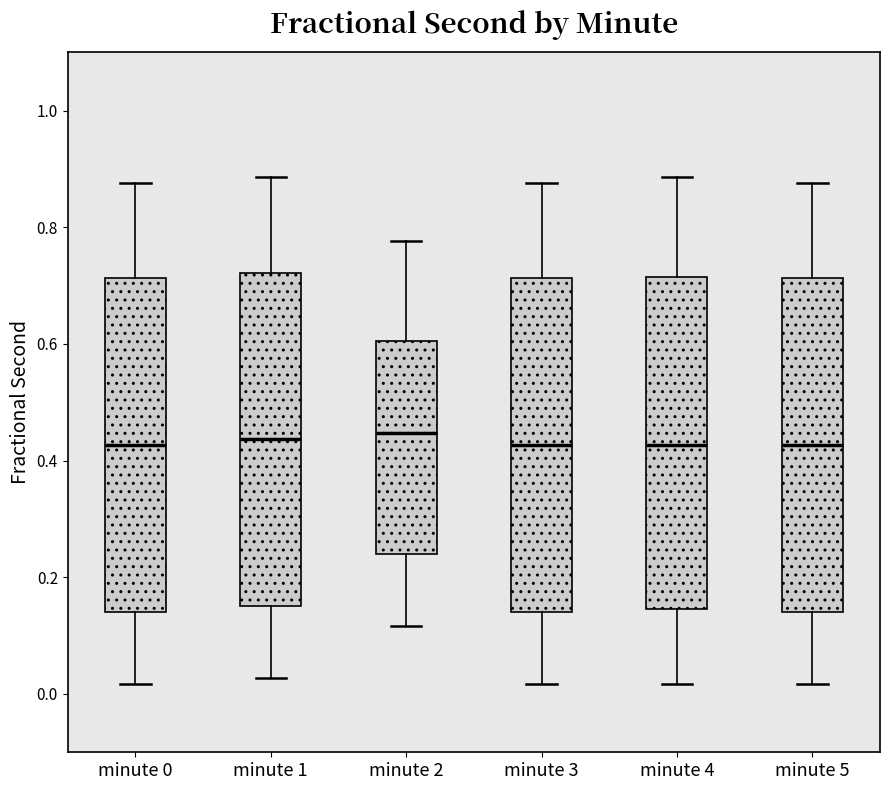

Reading left to right, read every box against the y-axis: the position of its median line, the range the box covers, and the ends of its whiskers. The values are not printed on the chart, so give them approximately, as read against the axis.

minute 0: median 0.42, box 0.14 to 0.72, whiskers 0.02 to 0.88
minute 1: median 0.44, box 0.16 to 0.72, whiskers 0.02 to 0.88
minute 2: median 0.44, box 0.24 to 0.60, whiskers 0.12 to 0.78
minute 3: median 0.42, box 0.14 to 0.72, whiskers 0.02 to 0.88
minute 4: median 0.42, box 0.14 to 0.72, whiskers 0.02 to 0.88
minute 5: median 0.42, box 0.14 to 0.72, whiskers 0.02 to 0.88